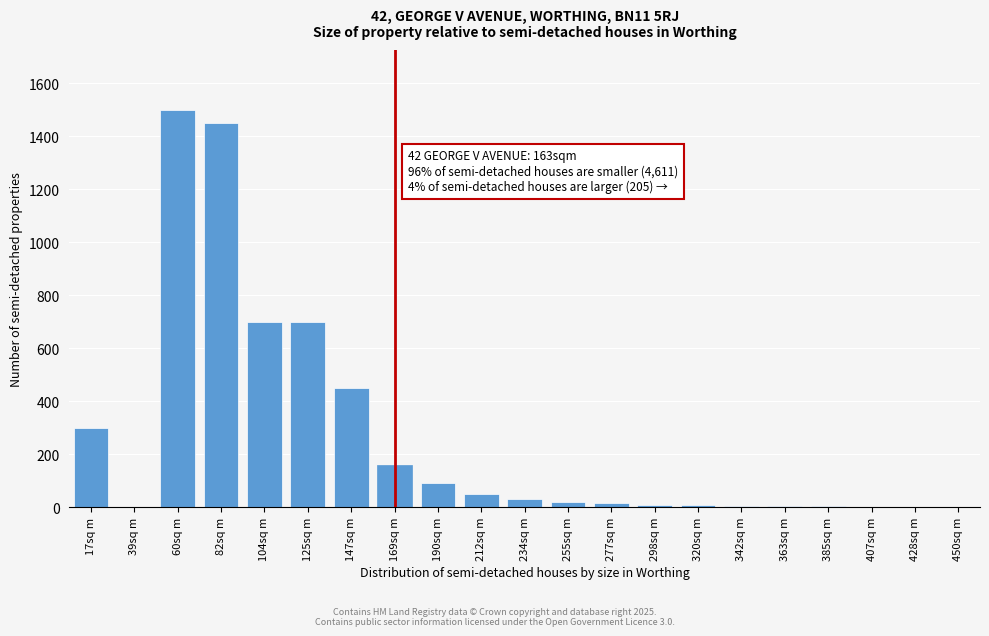

What is the maximum value shown in the chart?

1500